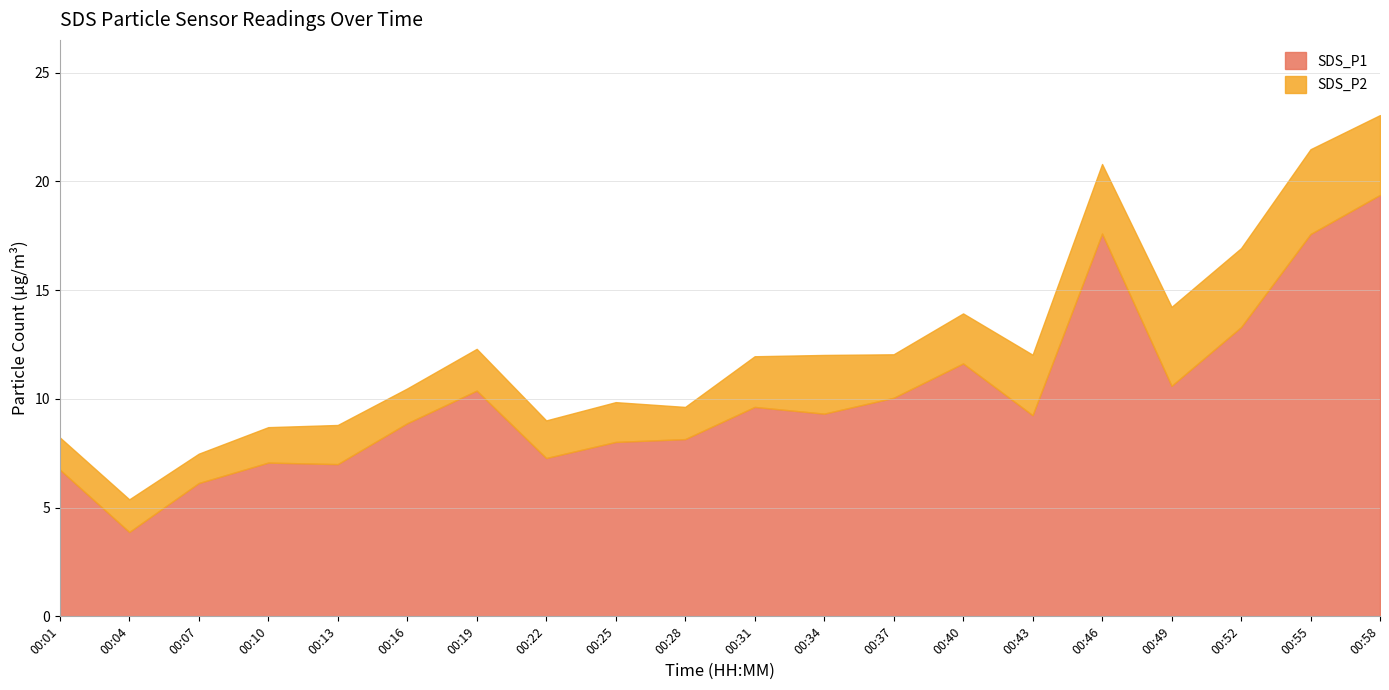

How many values in the SDS_P2 series are below 2?

10